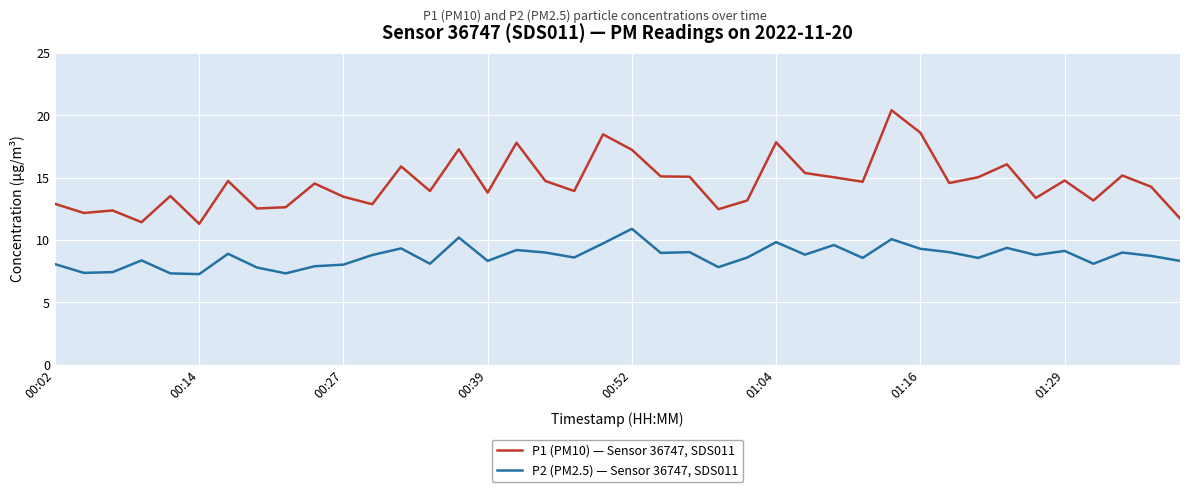

Is this an area chart (filled region under the line)?

No